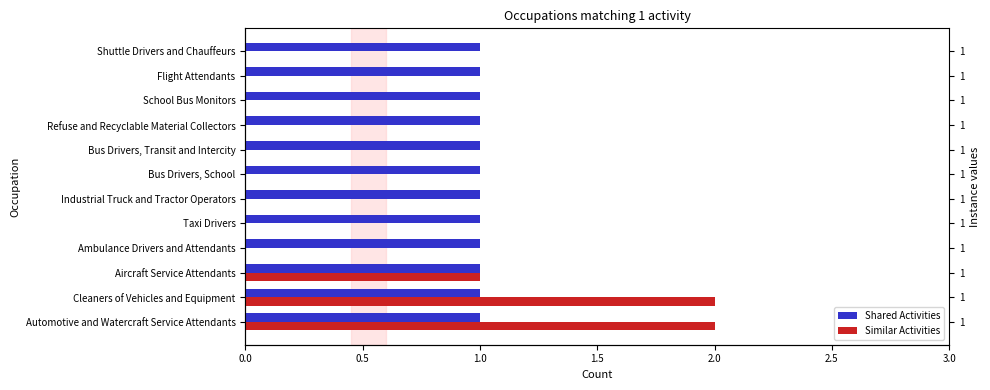

What is the difference between the second highest and second lowest values in the Similar Activities series?

2.0